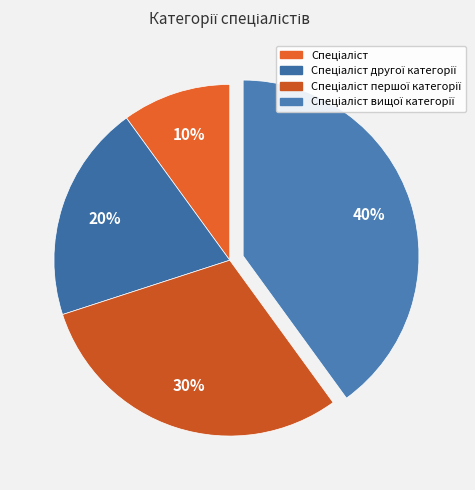

How many slices are in this pie chart?

4